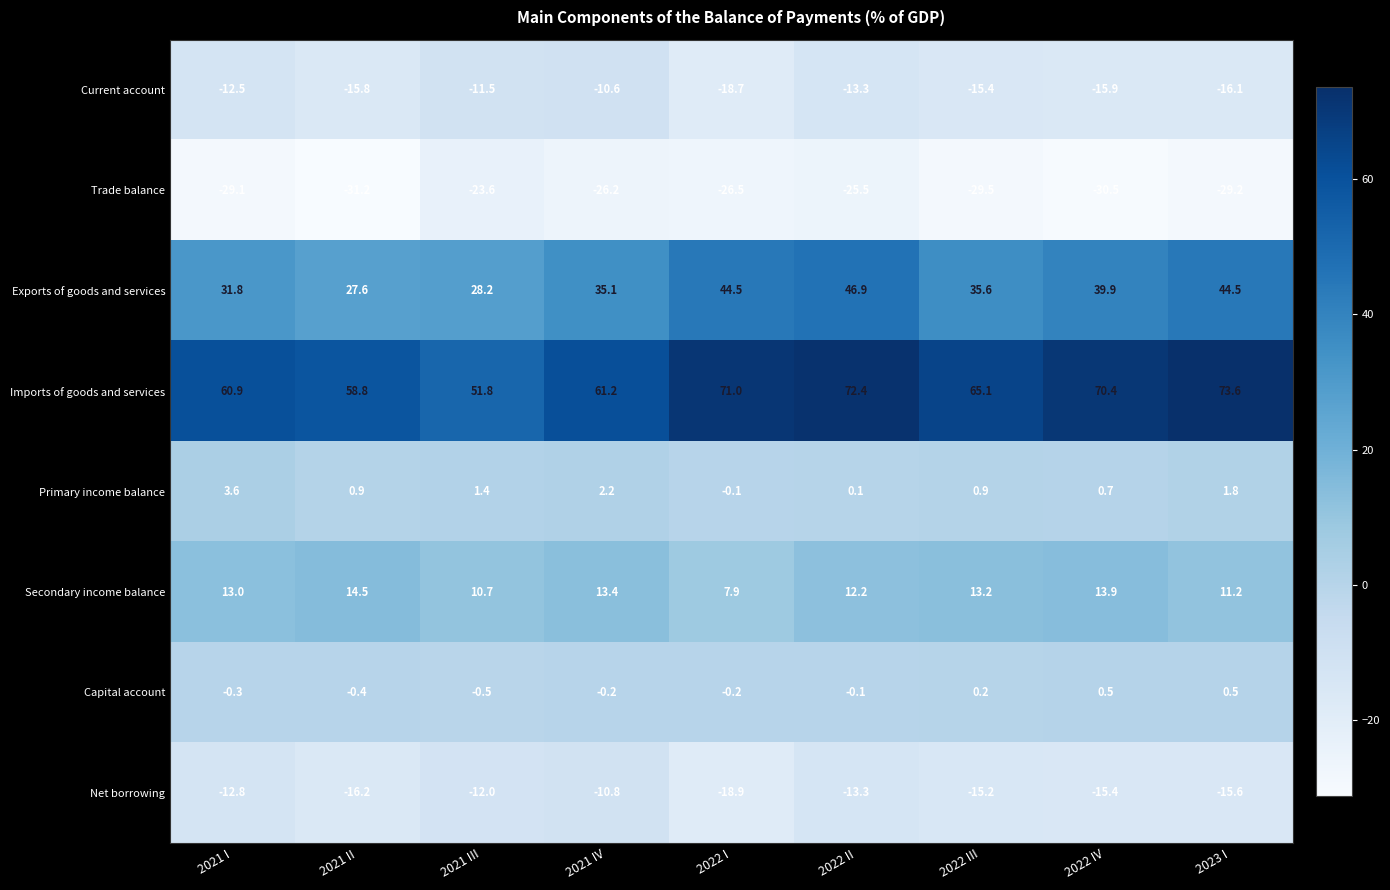

What is the sum of all Imports of goods and services values?

585.2